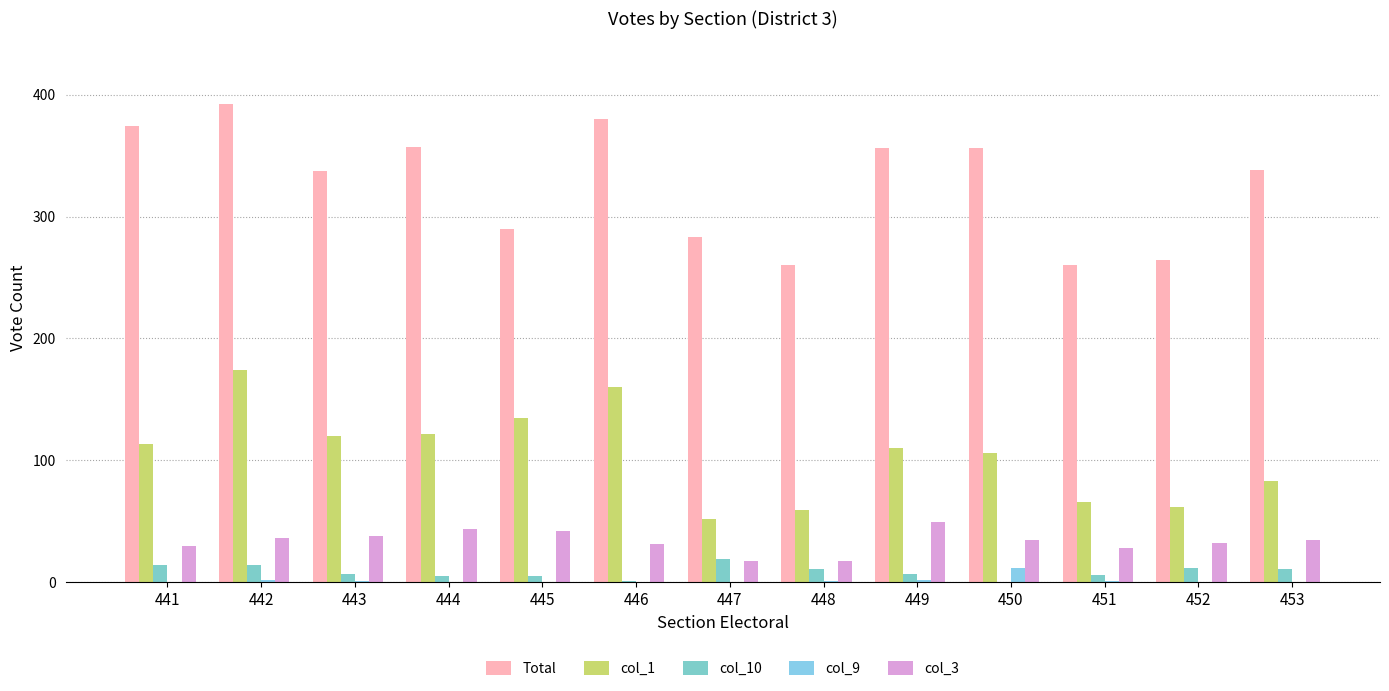

What is the difference between the highest and lowest values at 443?

336